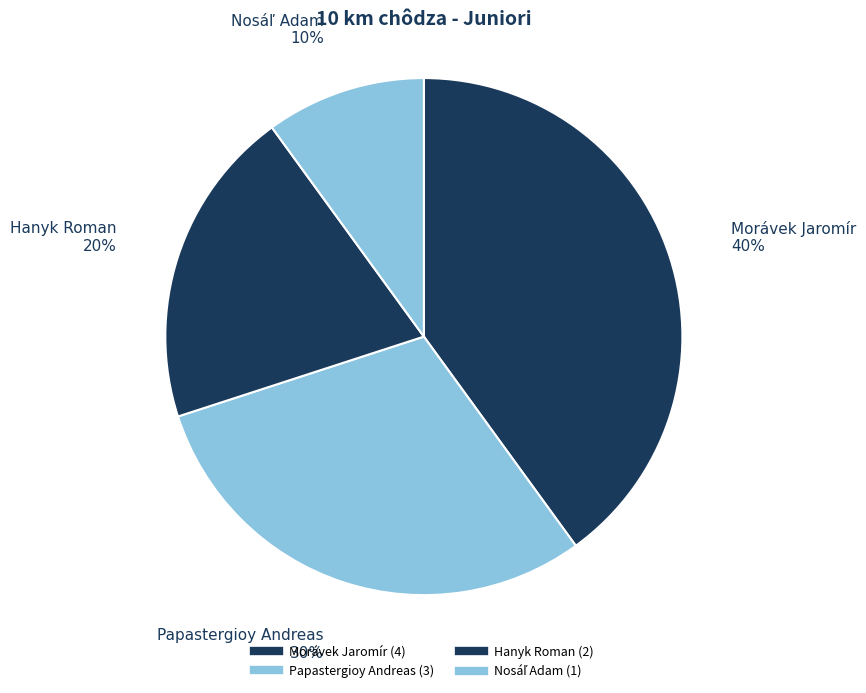

How many slices are in this pie chart?

4